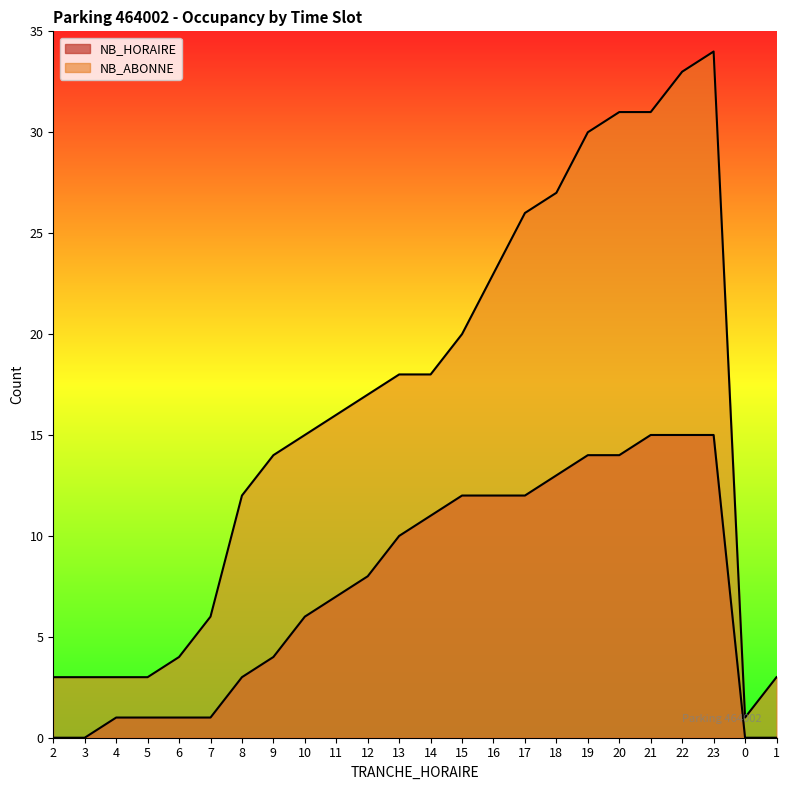

What is the label of the 24th point from the right?

2